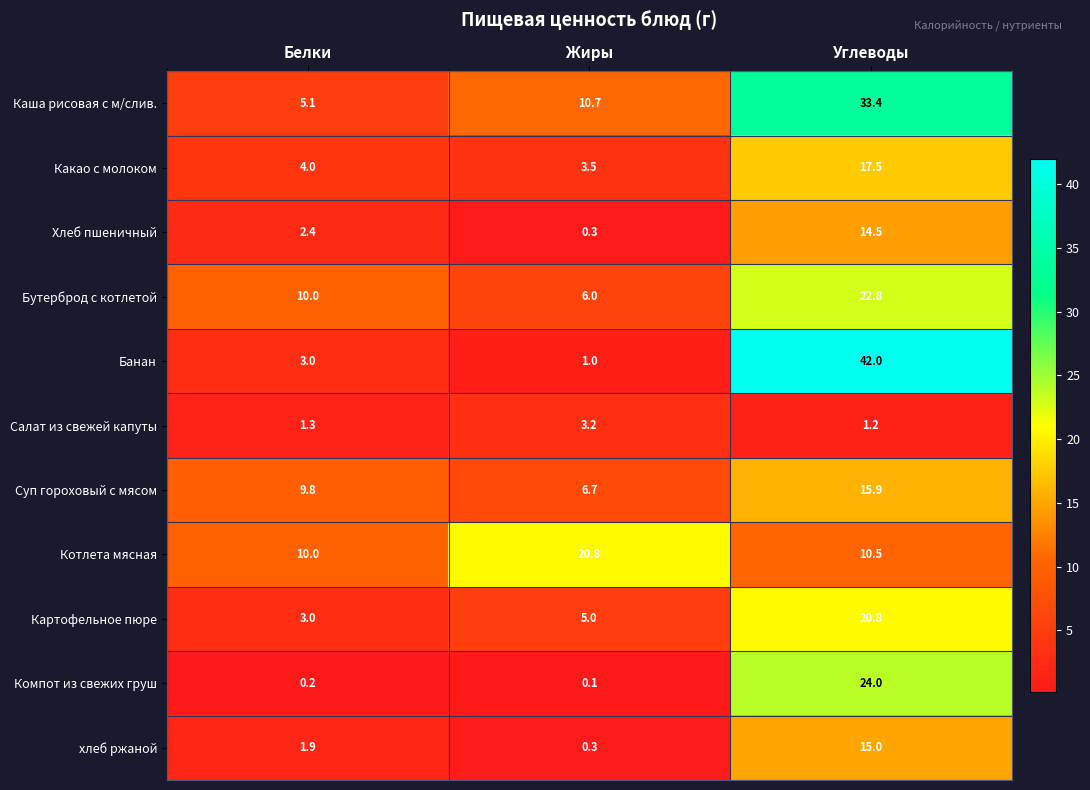

Which series changed the most between Белки and Жиры?

Котлета мясная